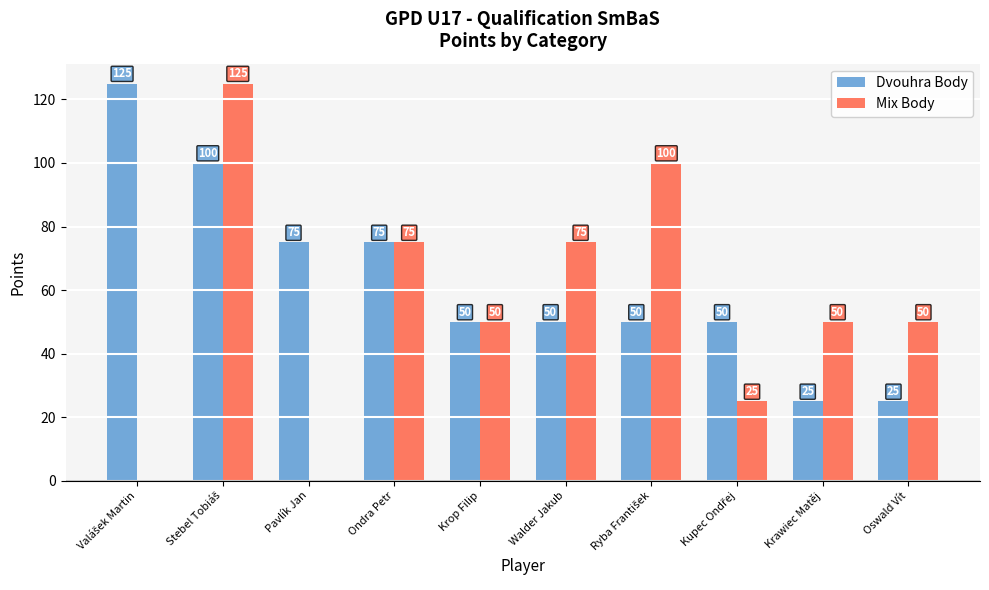

Reading right to left, list all the values displayed in this chart.

Dvouhra Body: 25	25	50	50	50	50	75	75	100	125
Mix Body: 50	50	25	100	75	50	75	0	125	0